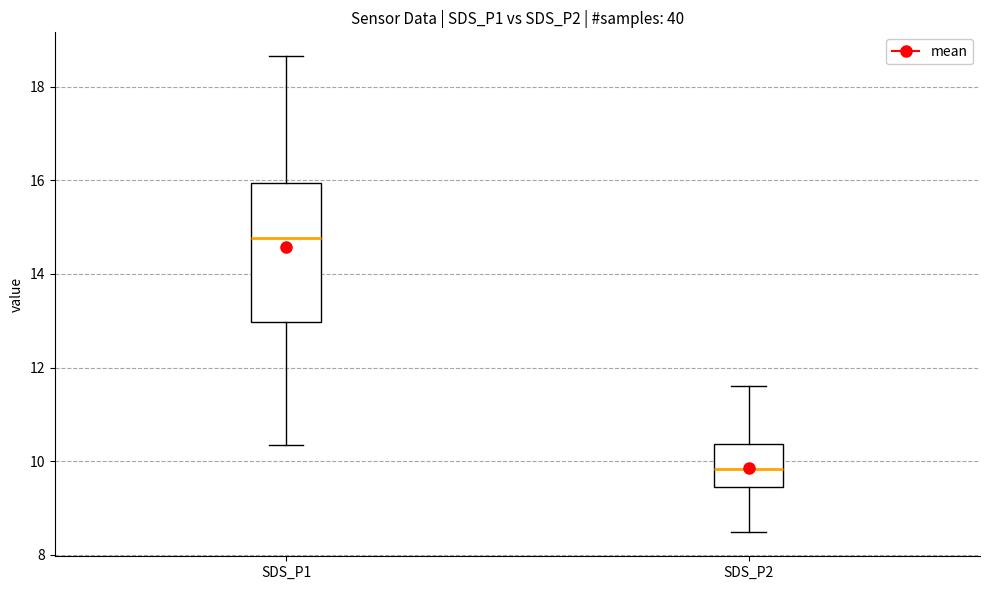

Reading left to right, transcribe this box plot: for each box, give where its median line is, the range the box spans, and where its two whiskers end, as read against the y-axis. The values are not printed on the chart, so give them approximately, as read against the axis.

SDS_P1: median 14.8, box 13.0 to 16.0, whiskers 10.4 to 18.6
SDS_P2: median 9.8, box 9.4 to 10.4, whiskers 8.4 to 11.6